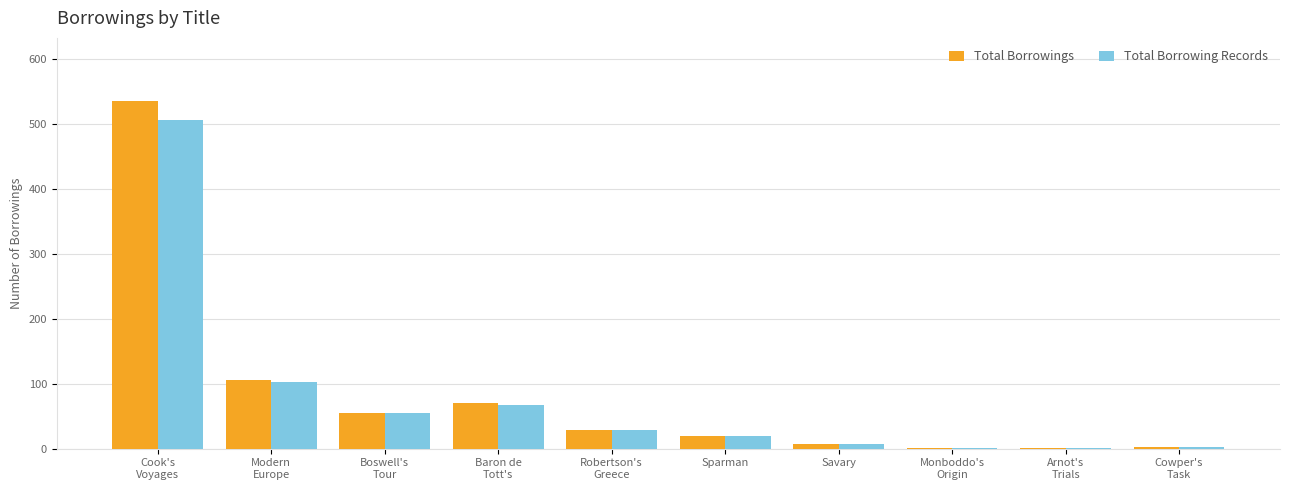

True or false: Total Borrowing Records has a value of 103 at Modern
Europe.

True